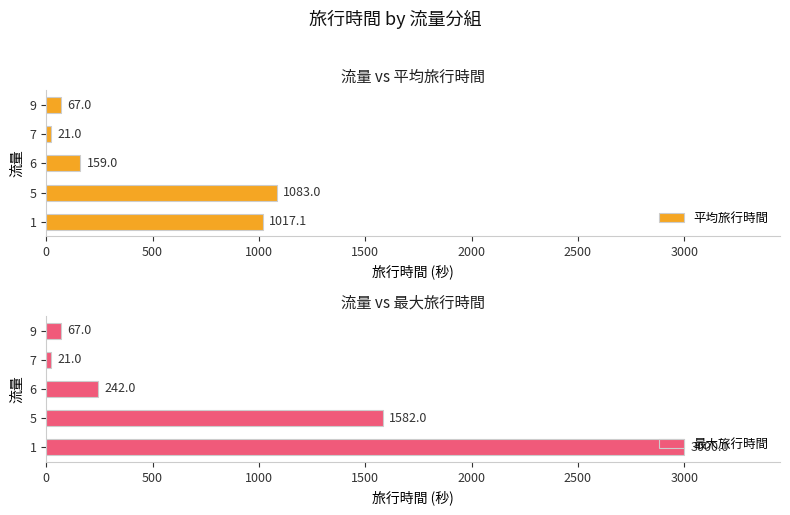

What is the difference between the second highest and second lowest values in the 最大旅行時間 series?

1515